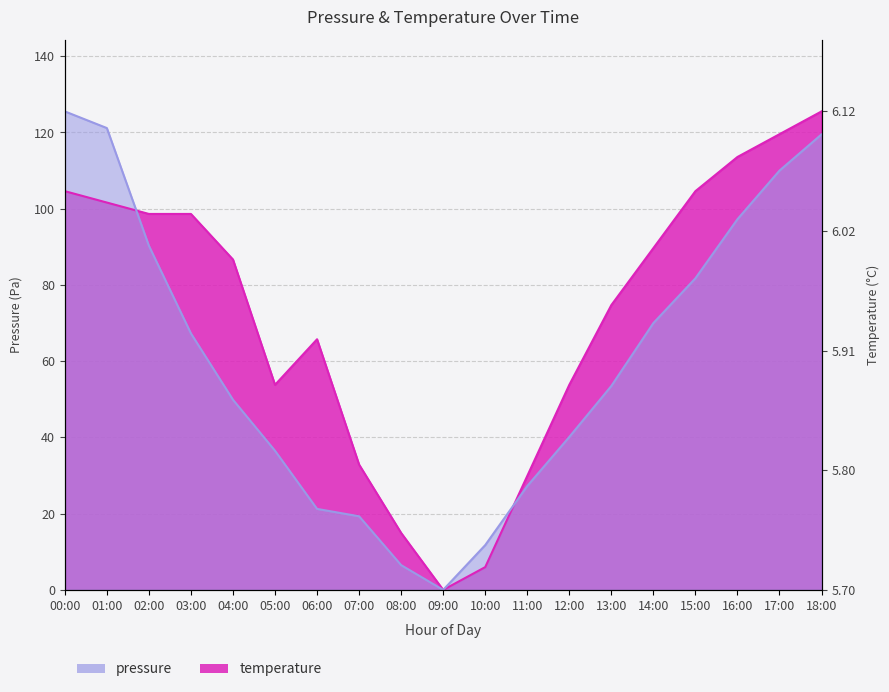

What are all the series names shown in the legend?

pressure, temperature